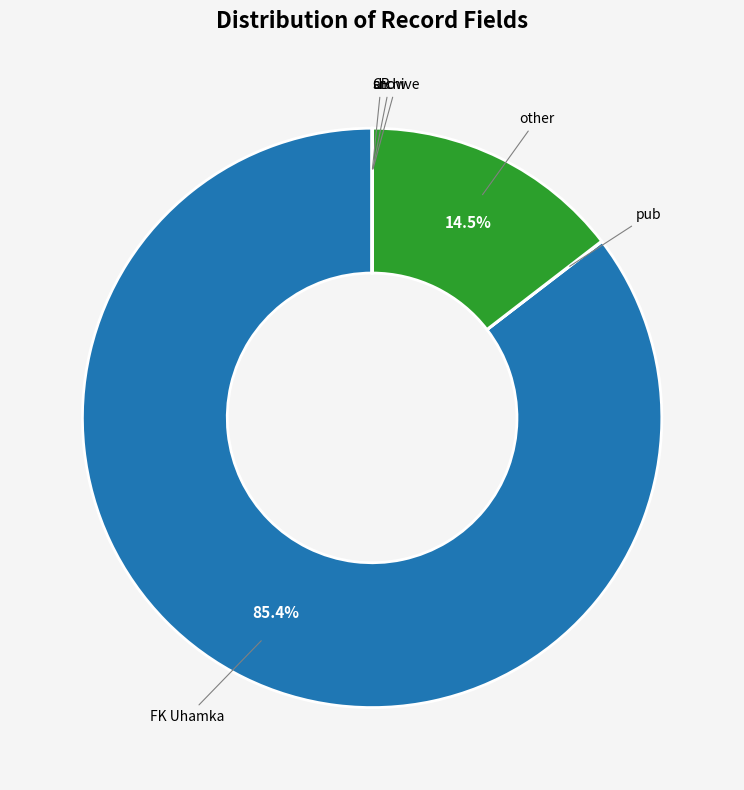

Which slice is the largest?

FK Uhamka